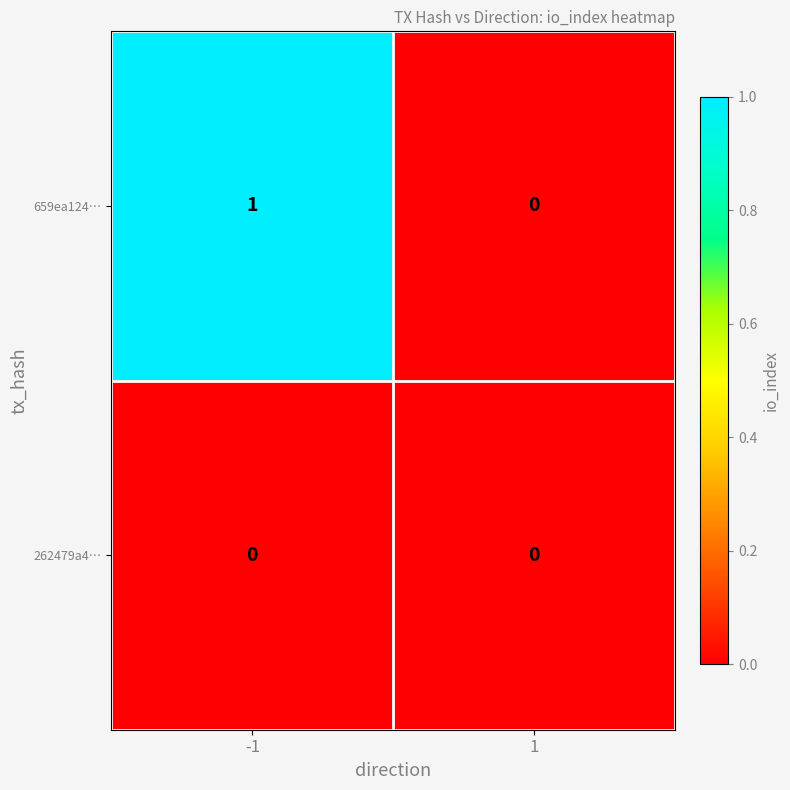

Which series has the largest total across all categories?

659ea124…